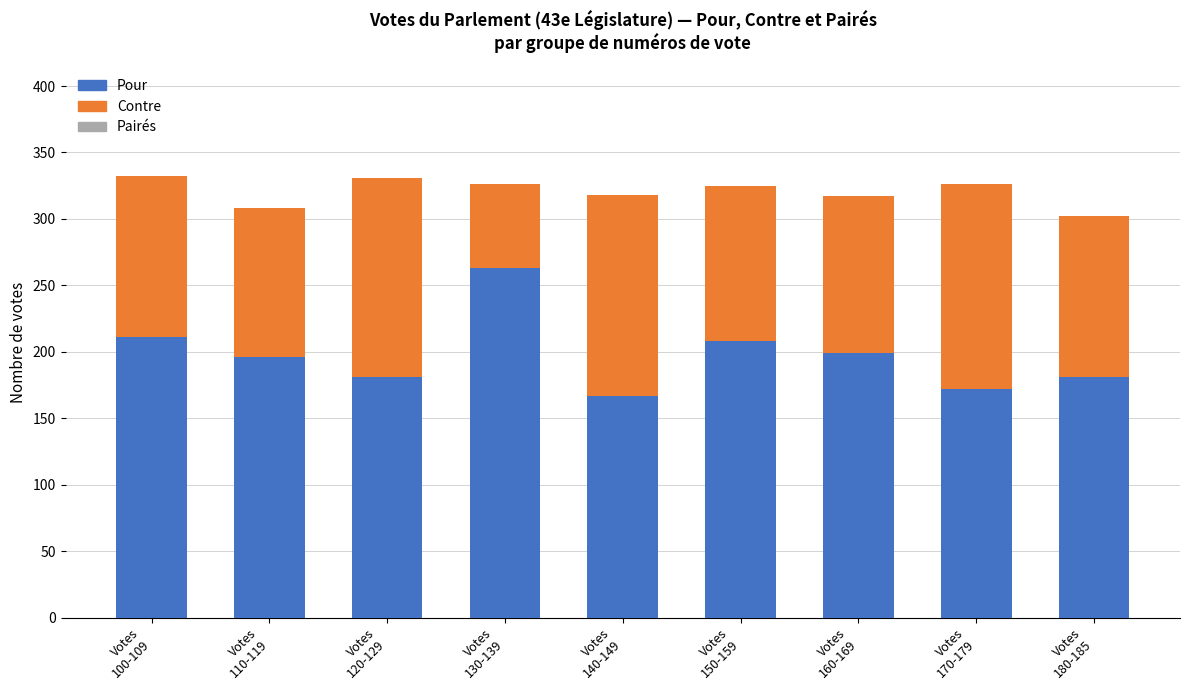

What is the lowest value of the Pour series?

167